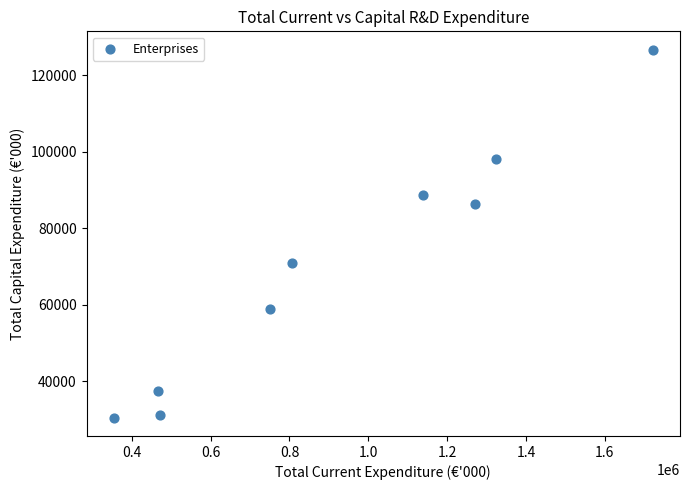

What is the average X value?

922647